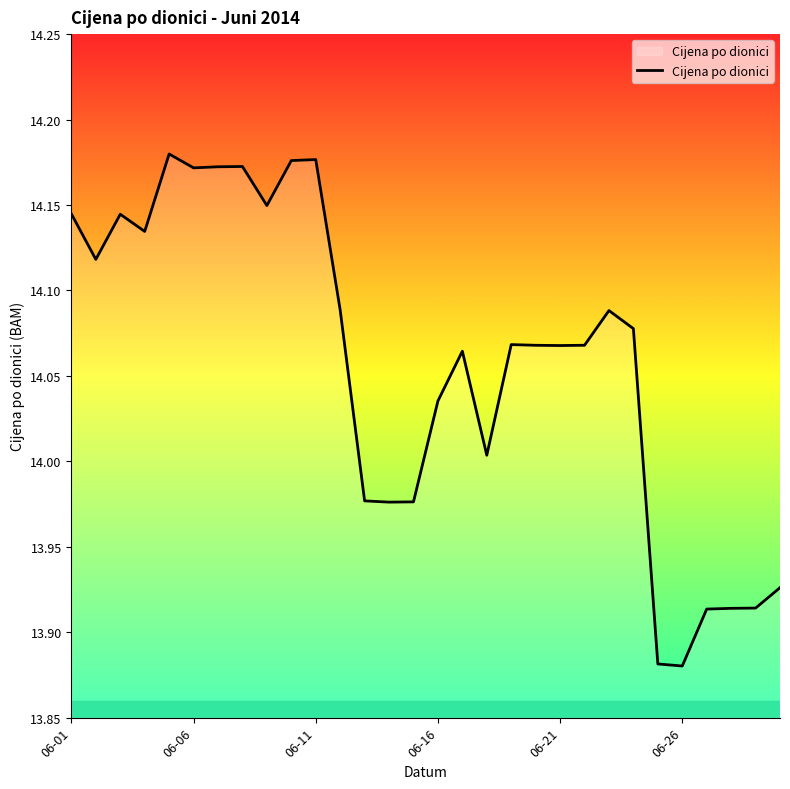

What is the difference between the maximum and minimum values?

0.3